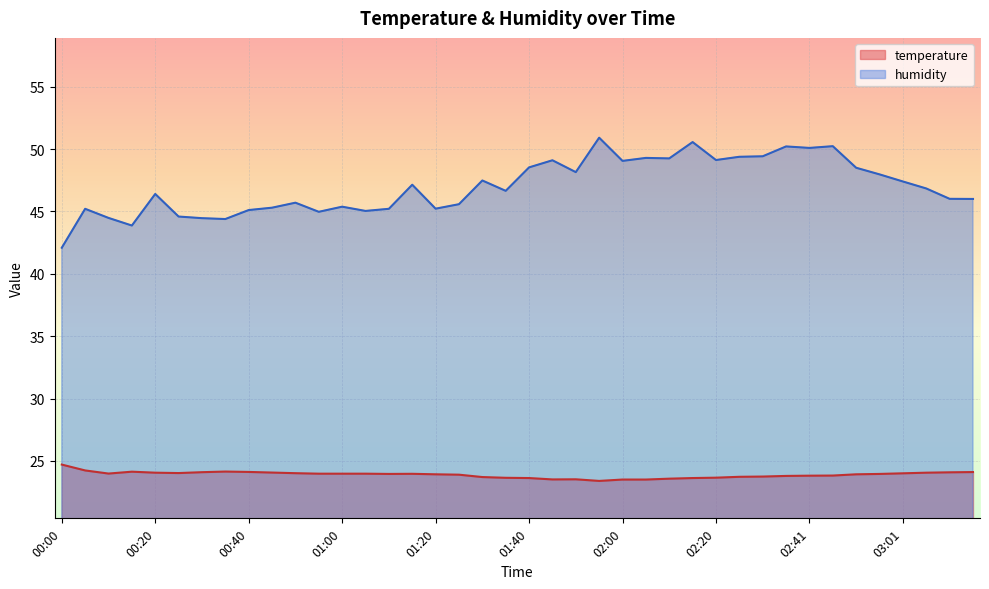

What is the sum of all temperature values?

955.8